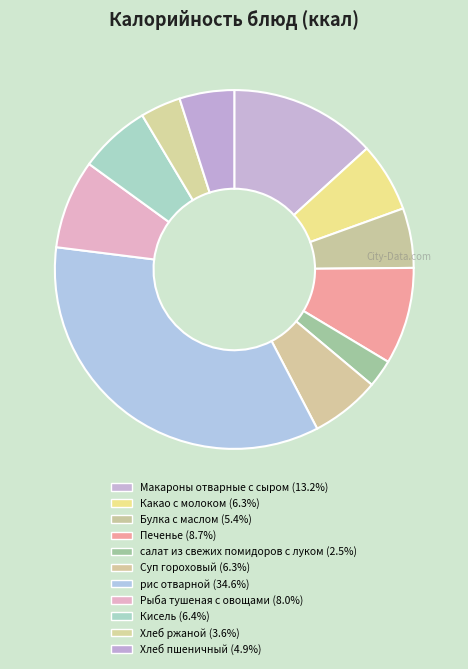

Approximately how many times larger is the value at Печенье compared to Кисель?

1.4